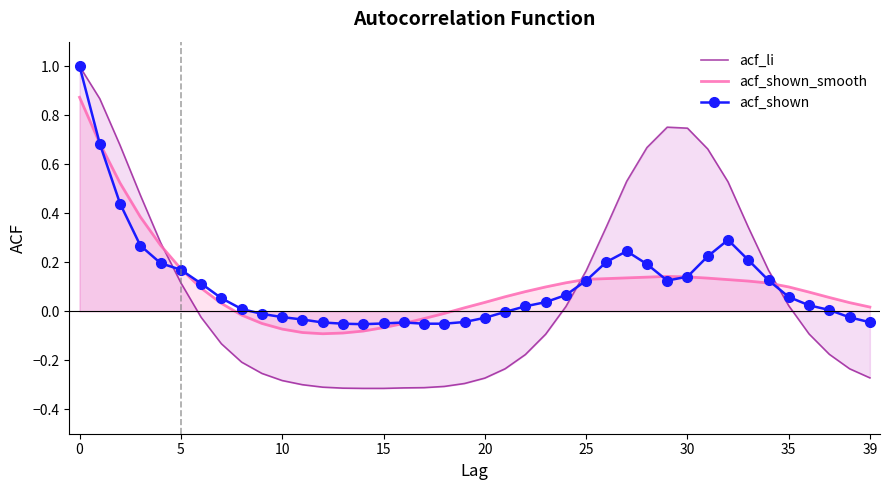

True or false: acf_li and acf_shown_smooth cross at least once.

True